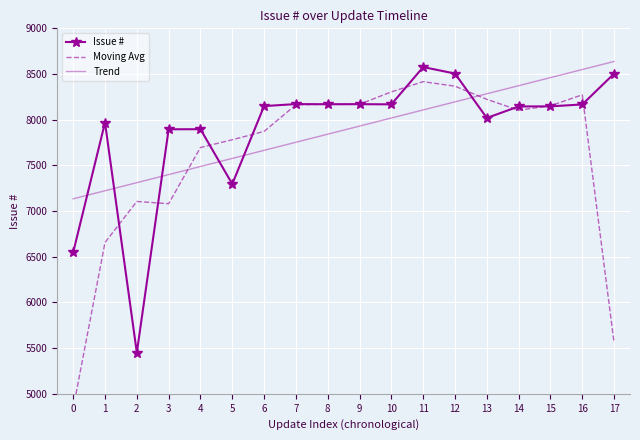

How many lines are shown in the chart?

3